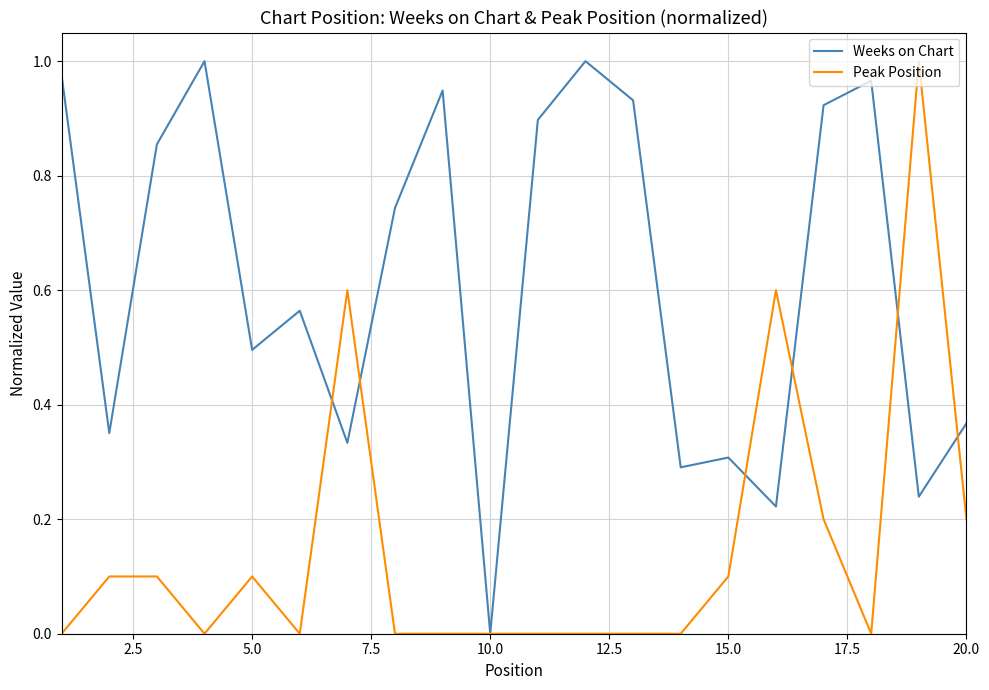

Rank the series by their average value, from lowest to highest.

Peak Position, Weeks on Chart